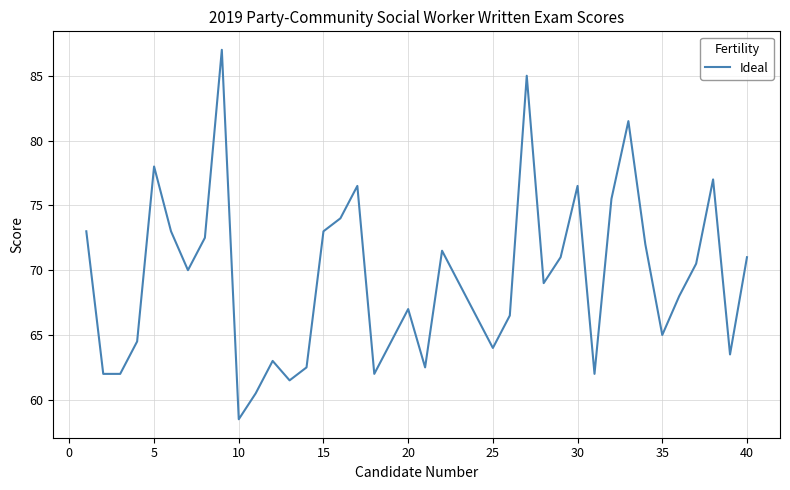

Is this an area chart (filled region under the line)?

No